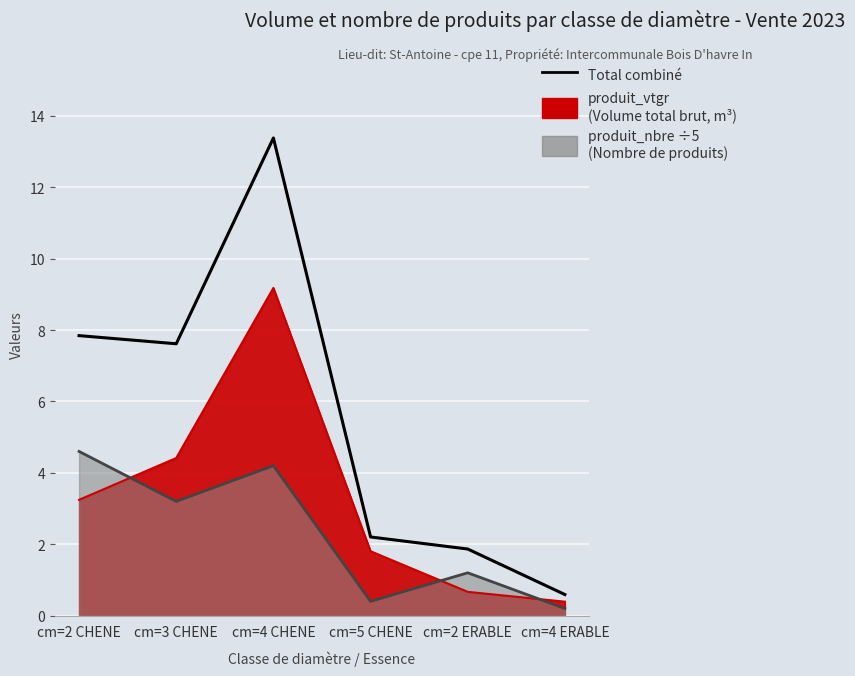

What is the value of the 1st point from the left?

7.8